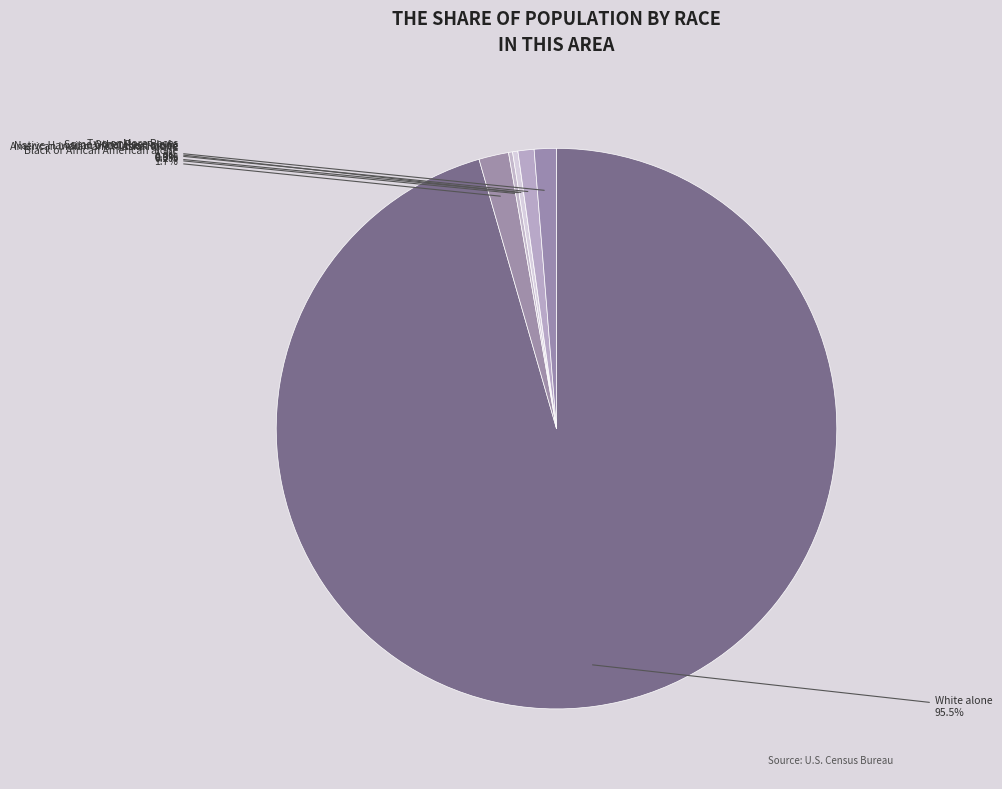

The American Indian and Alaska Native slice represents 6% of the pie. True or false?

False